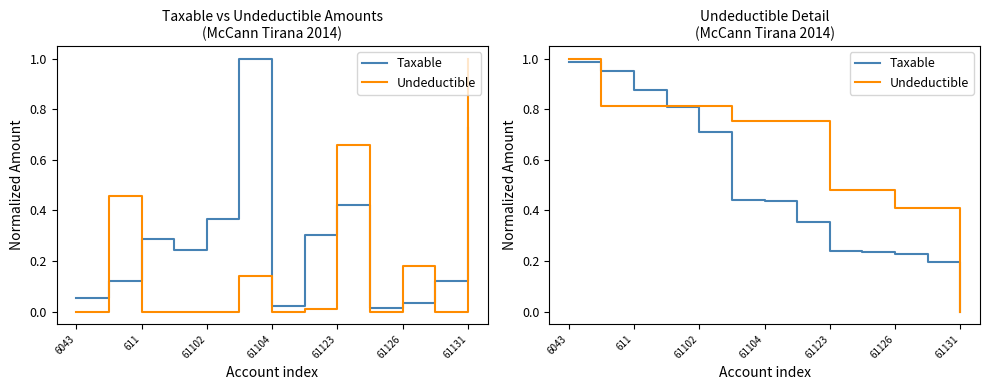

What is the sum of all Undeductible values?

8.3